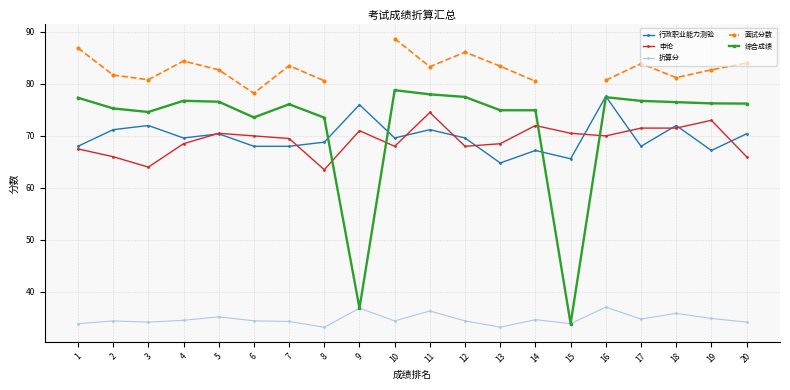

What is the smallest value displayed?

33.2